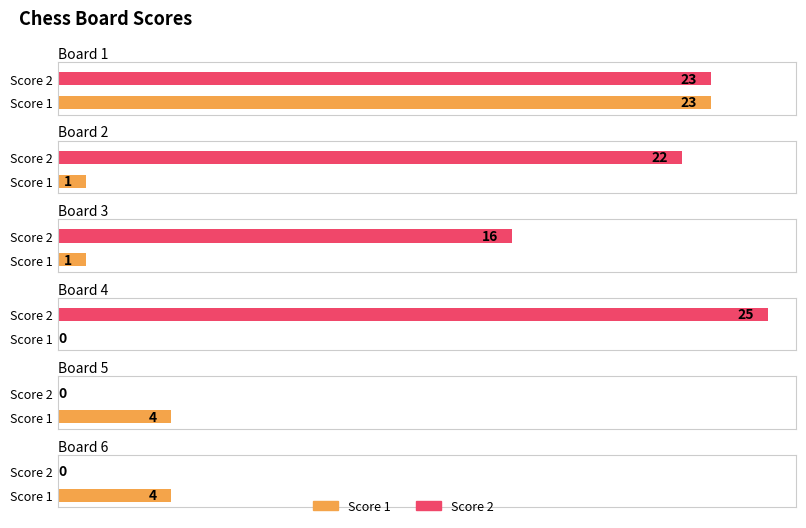

What is the average value of the Score 2 series?

14